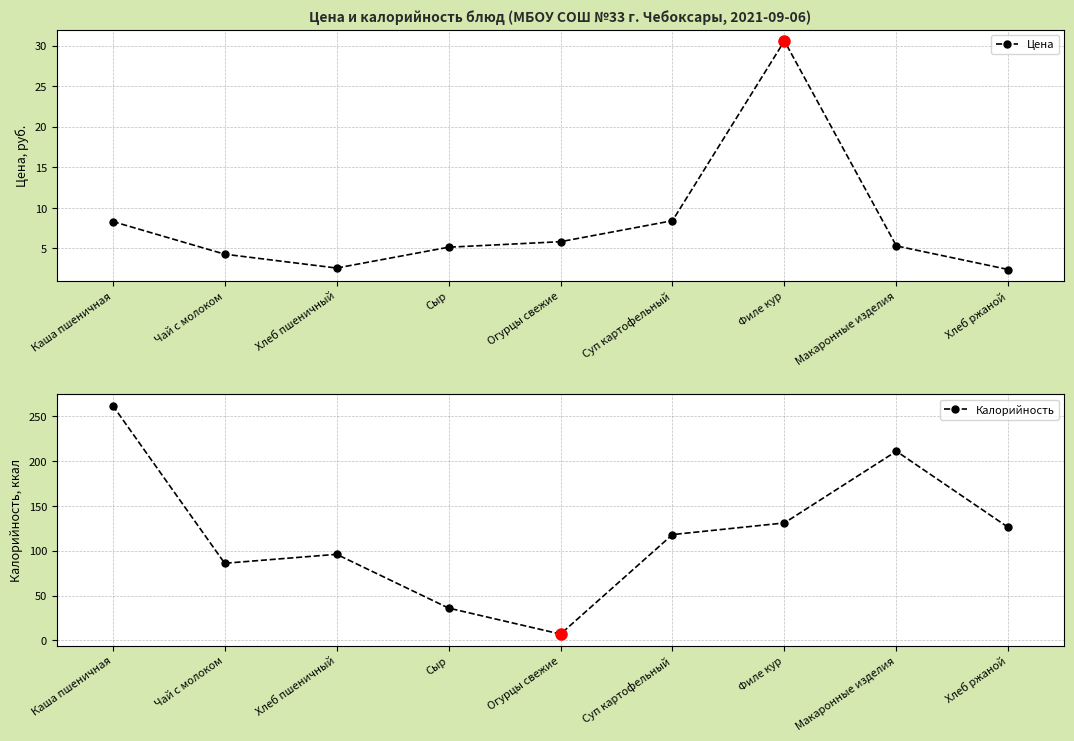

What is the spread (max minus min) of values at Каша пшеничная?

253.7